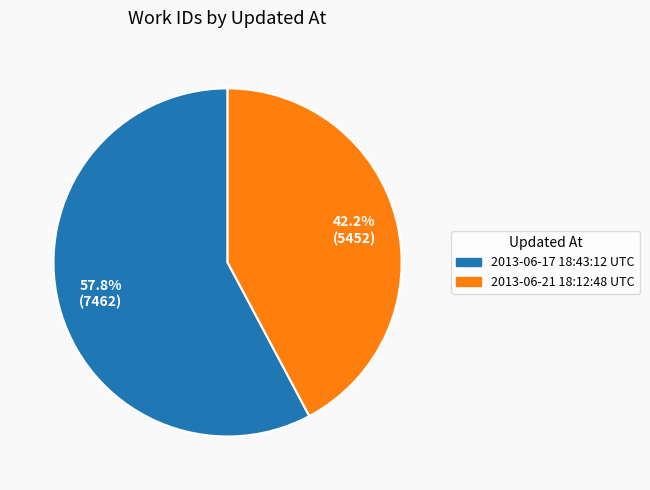

The 2013-06-21 18:12:48 UTC slice represents 42% of the pie. True or false?

True